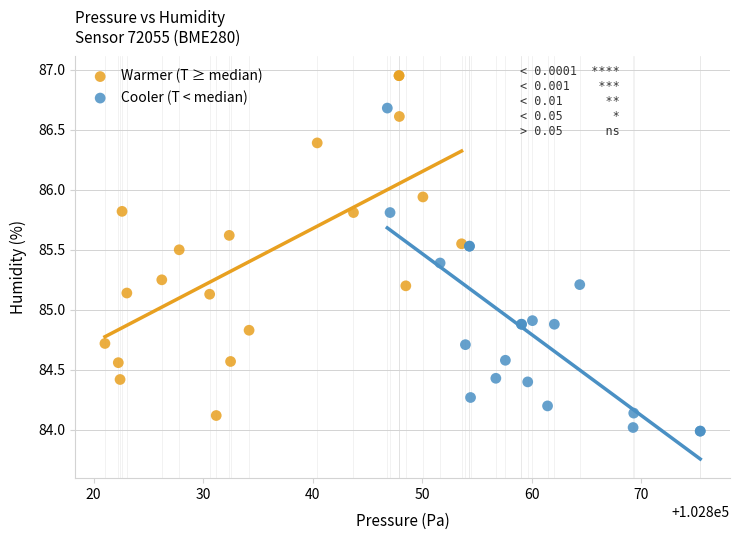

Which series contains the highest Y value?

Warmer (T ≥ median)